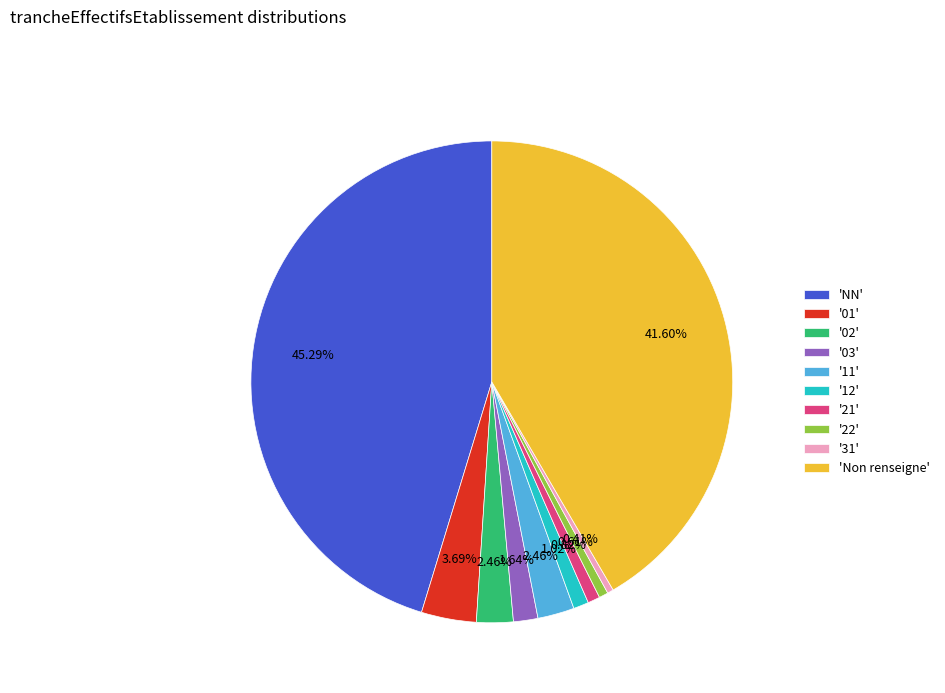

Does any single category account for the majority?

No